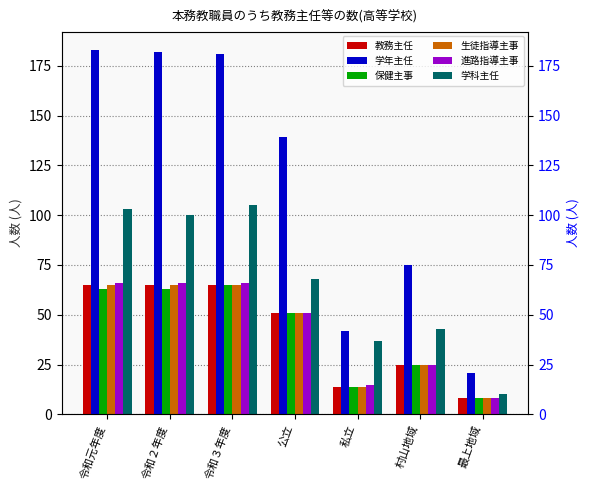

At which label is 教務主任 closest to 36?

村山地域